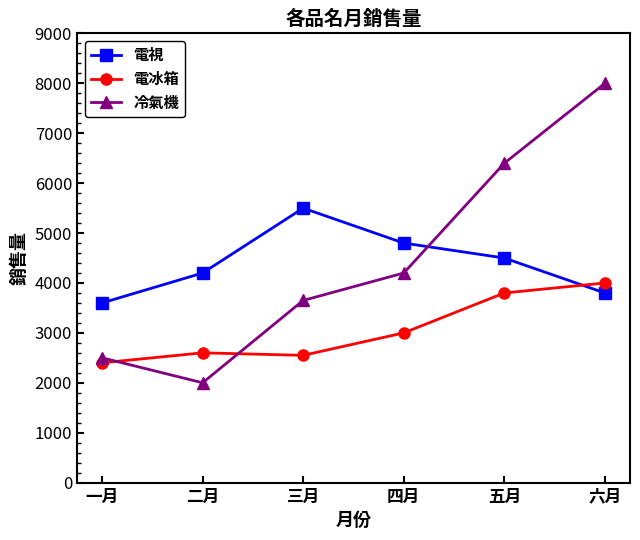

What is the average value of the 電冰箱 series?

3058